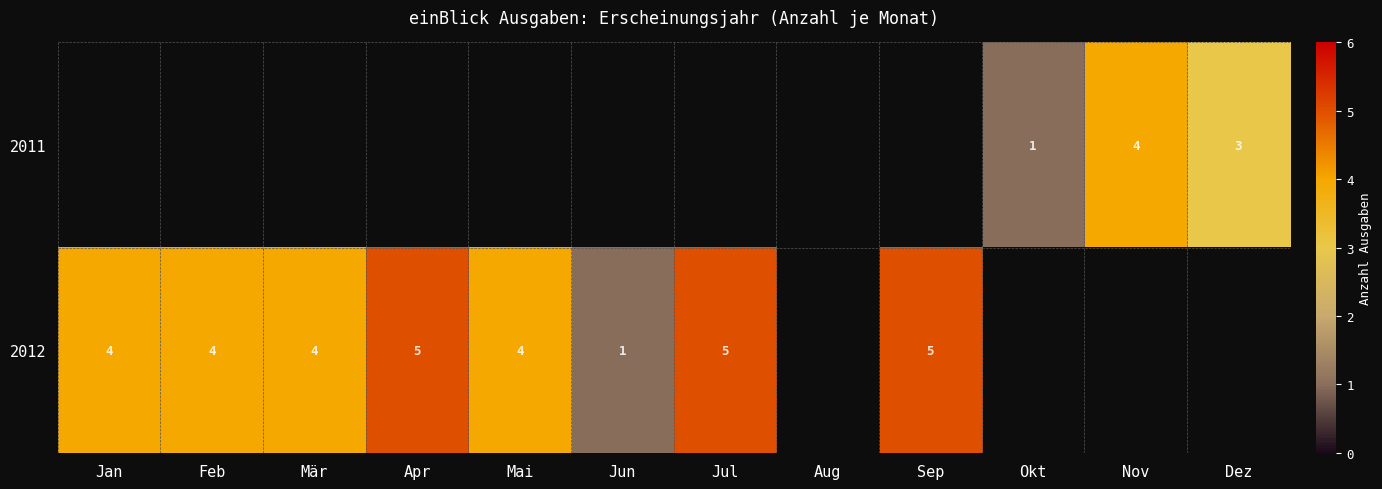

The value of 2012 at Jan is 4. True or false?

True